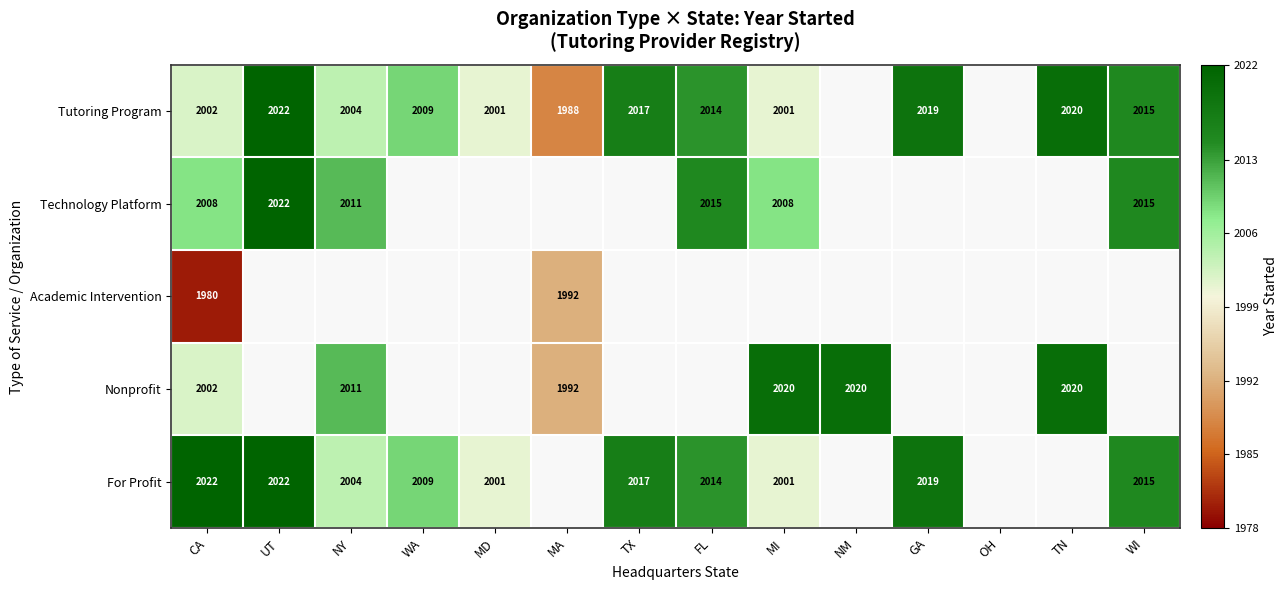

Which has a higher value, GA or NY?

GA